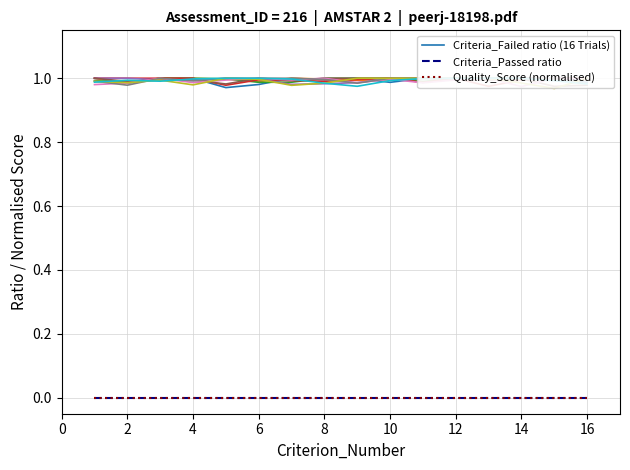

Rank the series by their maximum value, from highest to lowest.

Criteria_Failed ratio (16 Trials), Criteria_Passed ratio, Quality_Score (normalised)